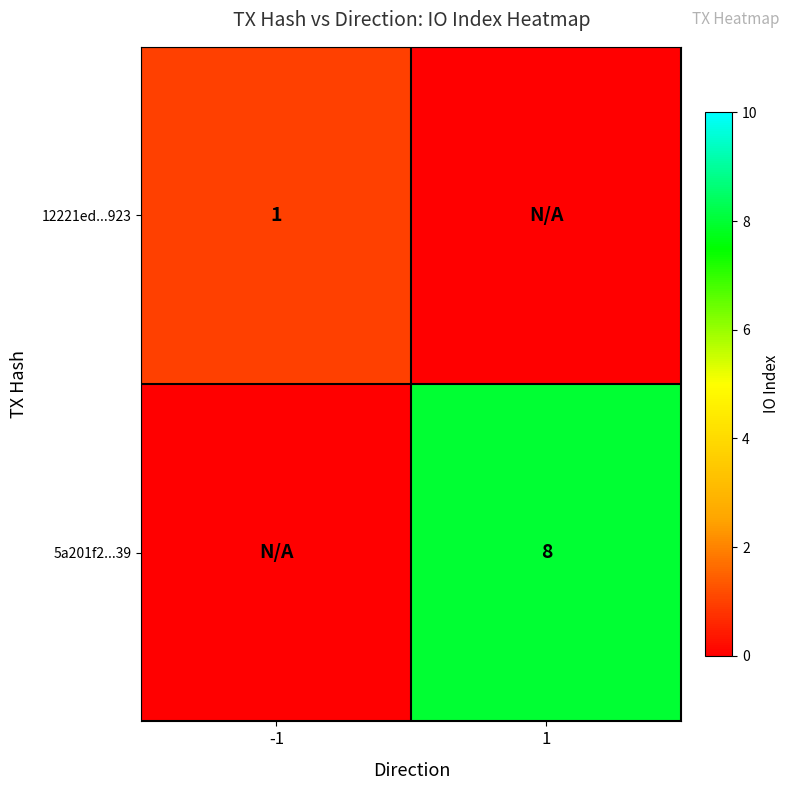

The value of 12221ed...923 at -1 is 1. True or false?

True